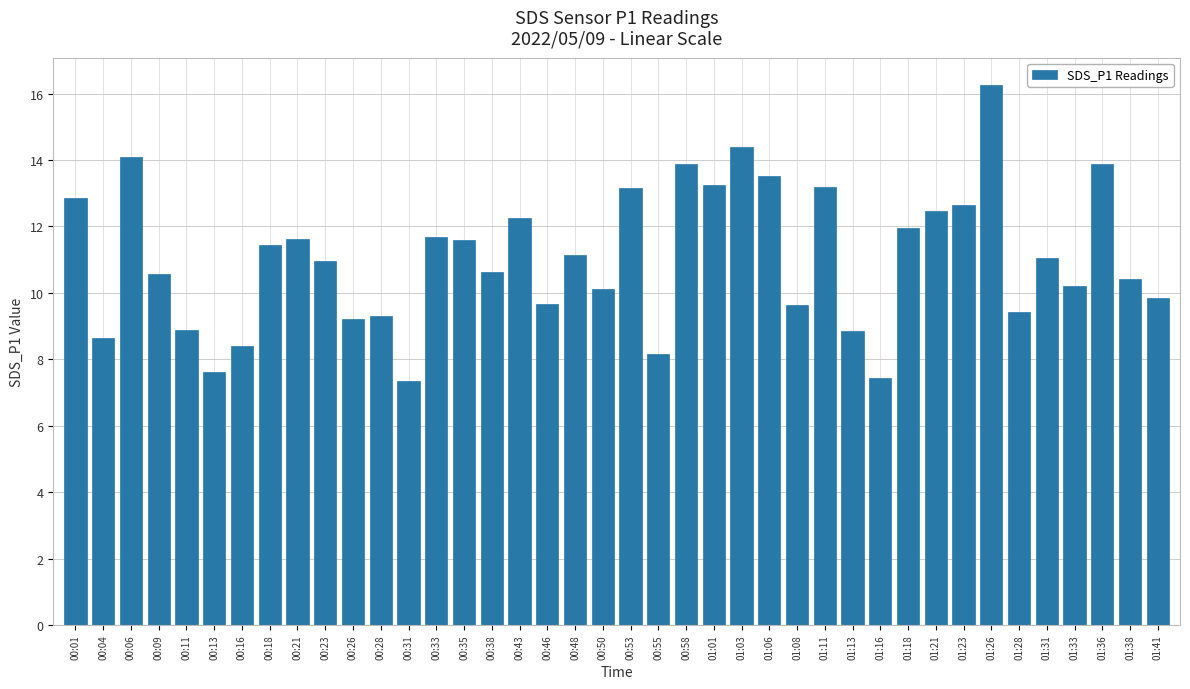

What is the change in value from 00:13 to 00:21?

+4.0